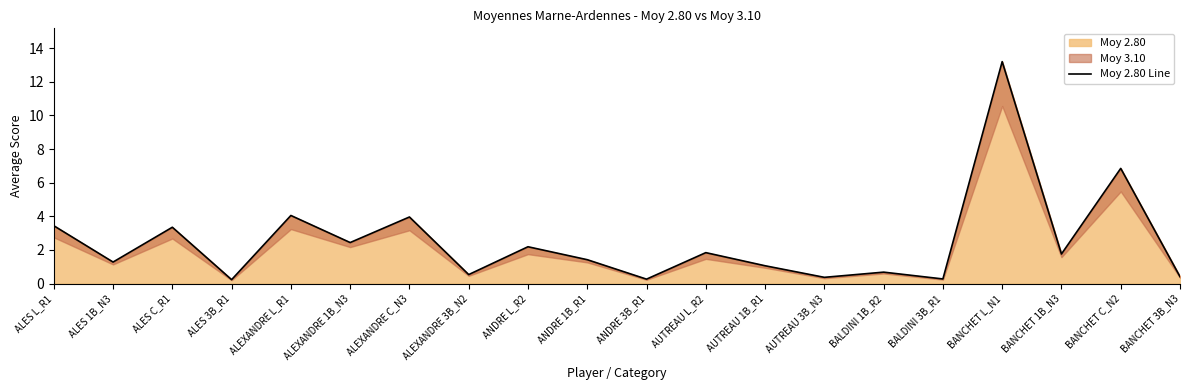

At which label is the value closest to 6?

BANCHET C_N2